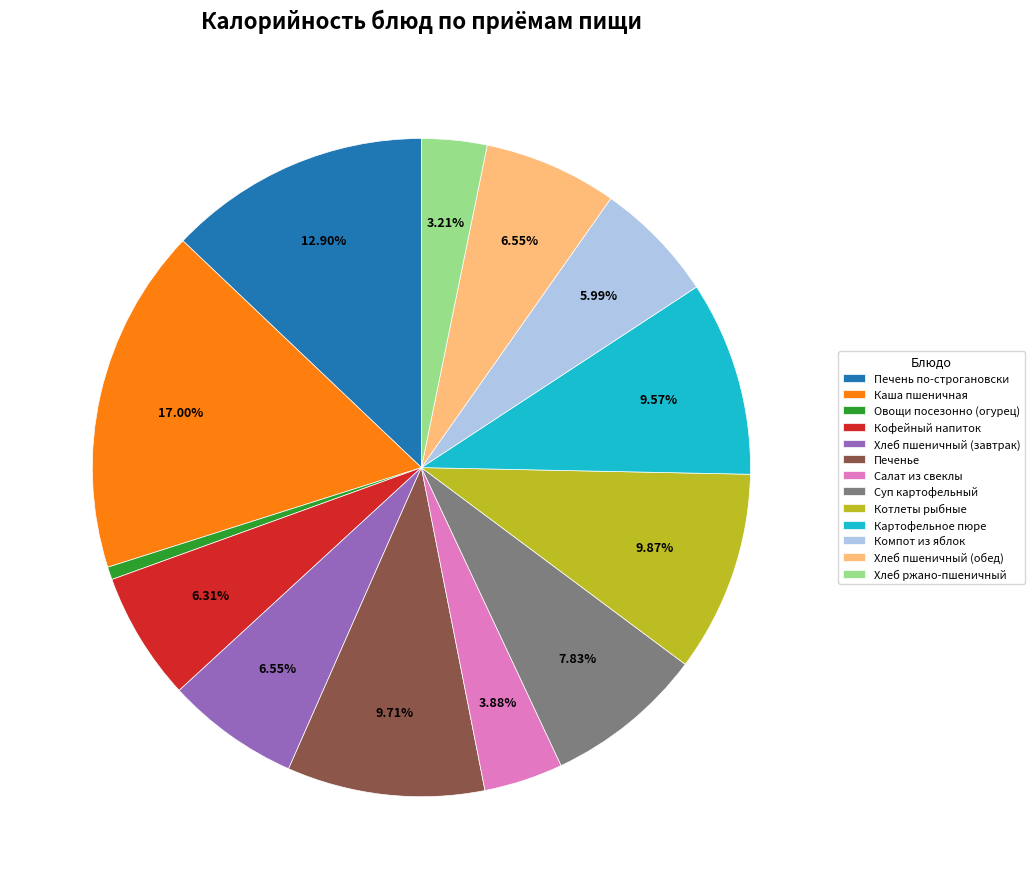

How many slices are in this pie chart?

13